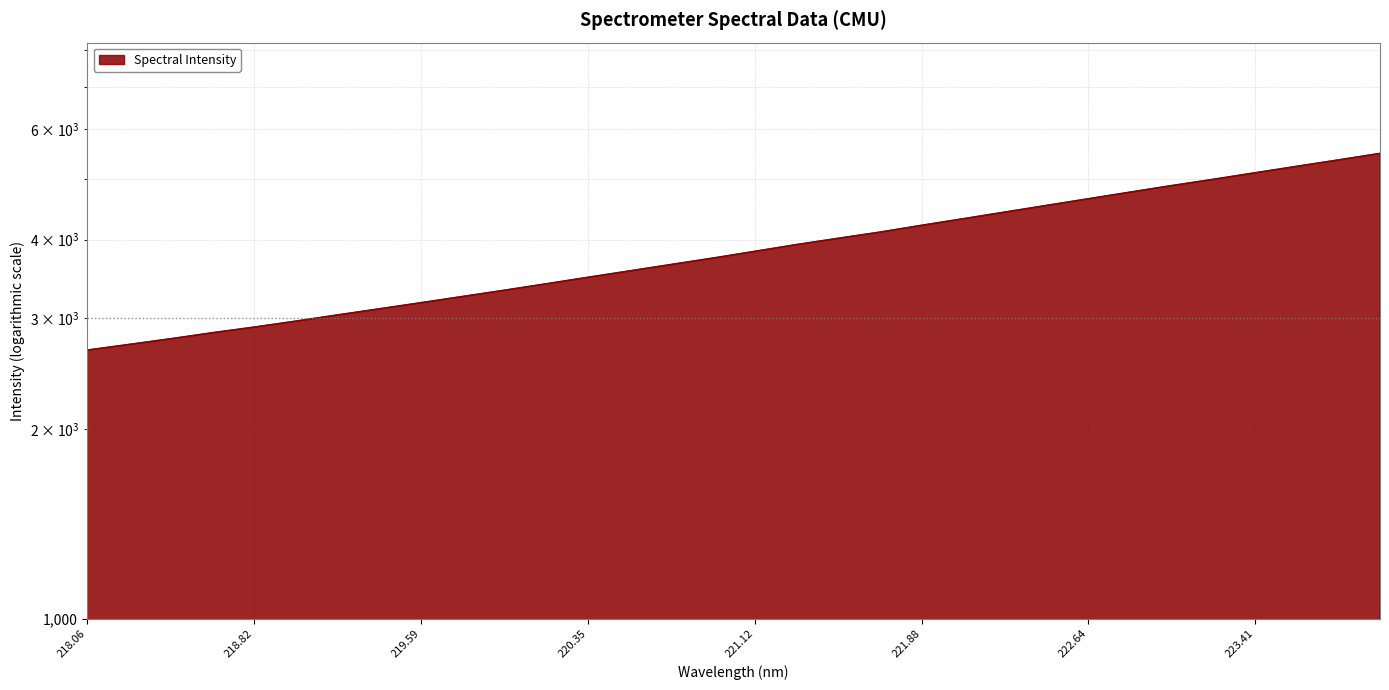

Which has a higher value, 219.3979 or 219.7801?

219.7801